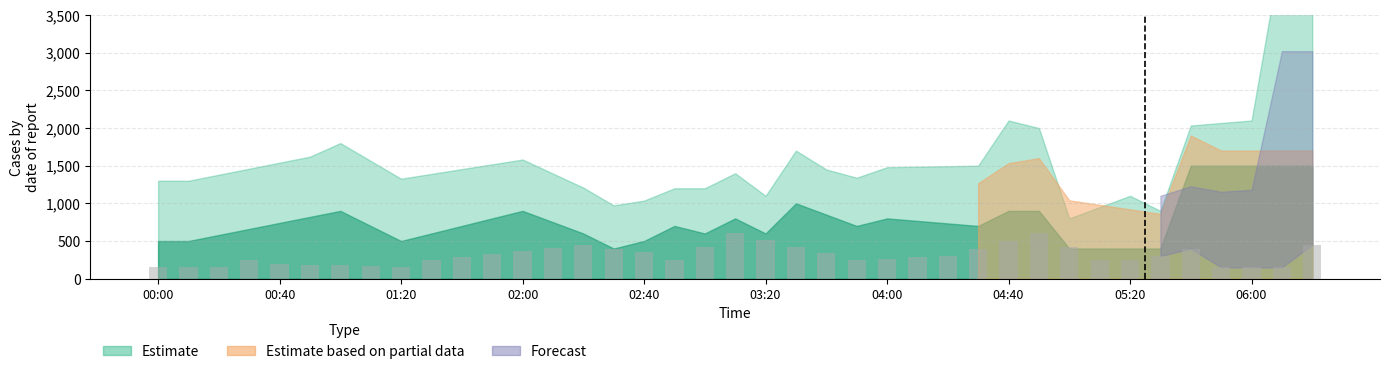

What is the smallest value displayed?

150.0